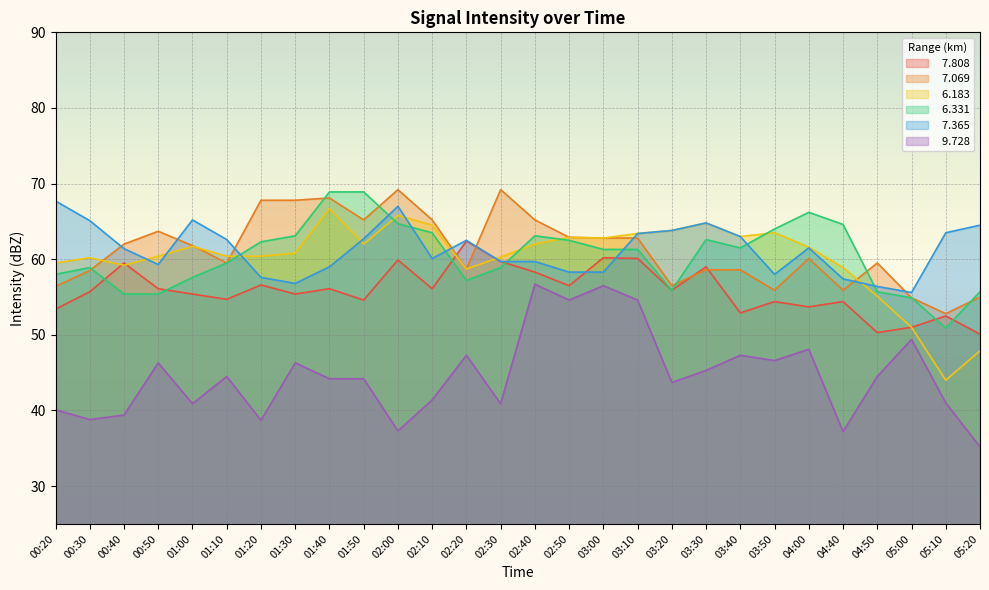

The   6.331 series shows 29.9 at 00:20. True or false?

False